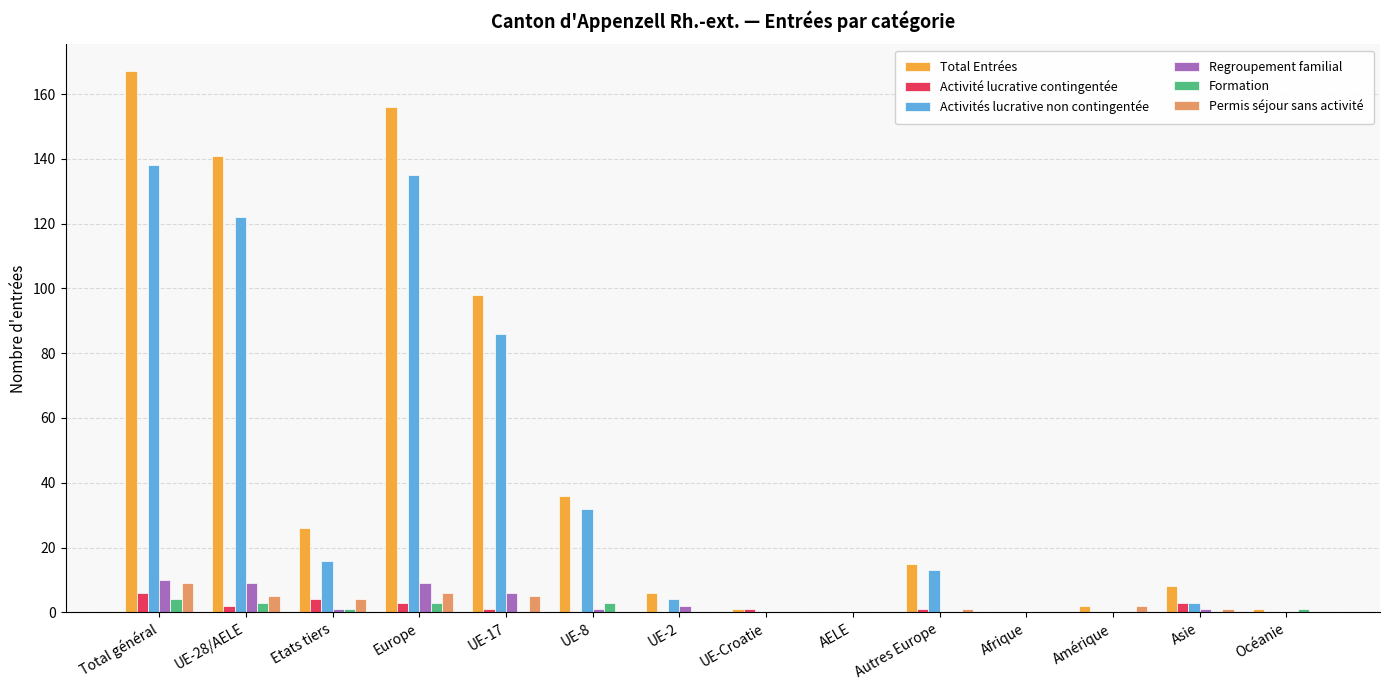

What is the sum of all Formation values?

15